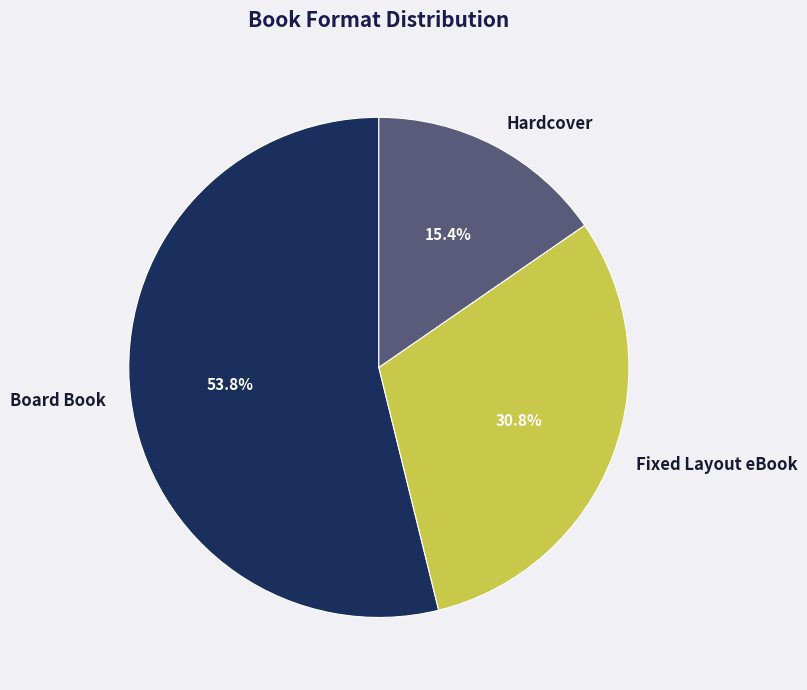

How many slices are in this pie chart?

3